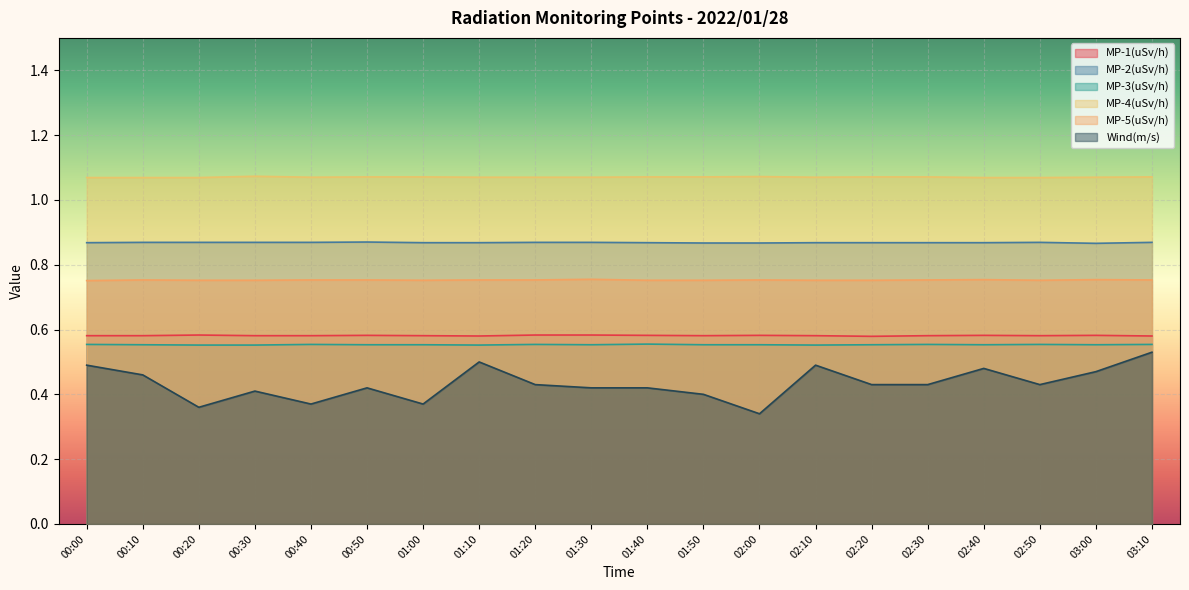

Reading right to left, extract all data points from this chart.

MP-1(uSv/h): 03:10=0.6	03:00=0.6	02:50=0.6	02:40=0.6	02:30=0.6	02:20=0.6	02:10=0.6	02:00=0.6	01:50=0.6	01:40=0.6	01:30=0.6	01:20=0.6	01:10=0.6	01:00=0.6	00:50=0.6	00:40=0.6	00:30=0.6	00:20=0.6	00:10=0.6	00:00=0.6
MP-2(uSv/h): 03:10=0.9	03:00=0.9	02:50=0.9	02:40=0.9	02:30=0.9	02:20=0.9	02:10=0.9	02:00=0.9	01:50=0.9	01:40=0.9	01:30=0.9	01:20=0.9	01:10=0.9	01:00=0.9	00:50=0.9	00:40=0.9	00:30=0.9	00:20=0.9	00:10=0.9	00:00=0.9
MP-3(uSv/h): 03:10=0.6	03:00=0.6	02:50=0.6	02:40=0.6	02:30=0.6	02:20=0.6	02:10=0.6	02:00=0.6	01:50=0.6	01:40=0.6	01:30=0.6	01:20=0.6	01:10=0.6	01:00=0.6	00:50=0.6	00:40=0.6	00:30=0.6	00:20=0.6	00:10=0.6	00:00=0.6
MP-4(uSv/h): 03:10=1.1	03:00=1.1	02:50=1.1	02:40=1.1	02:30=1.1	02:20=1.1	02:10=1.1	02:00=1.1	01:50=1.1	01:40=1.1	01:30=1.1	01:20=1.1	01:10=1.1	01:00=1.1	00:50=1.1	00:40=1.1	00:30=1.1	00:20=1.1	00:10=1.1	00:00=1.1
MP-5(uSv/h): 03:10=0.8	03:00=0.8	02:50=0.8	02:40=0.8	02:30=0.8	02:20=0.8	02:10=0.8	02:00=0.8	01:50=0.8	01:40=0.8	01:30=0.8	01:20=0.8	01:10=0.8	01:00=0.8	00:50=0.8	00:40=0.8	00:30=0.8	00:20=0.8	00:10=0.8	00:00=0.8
Wind(m/s): 03:10=0.5	03:00=0.5	02:50=0.4	02:40=0.5	02:30=0.4	02:20=0.4	02:10=0.5	02:00=0.3	01:50=0.4	01:40=0.4	01:30=0.4	01:20=0.4	01:10=0.5	01:00=0.4	00:50=0.4	00:40=0.4	00:30=0.4	00:20=0.4	00:10=0.5	00:00=0.5